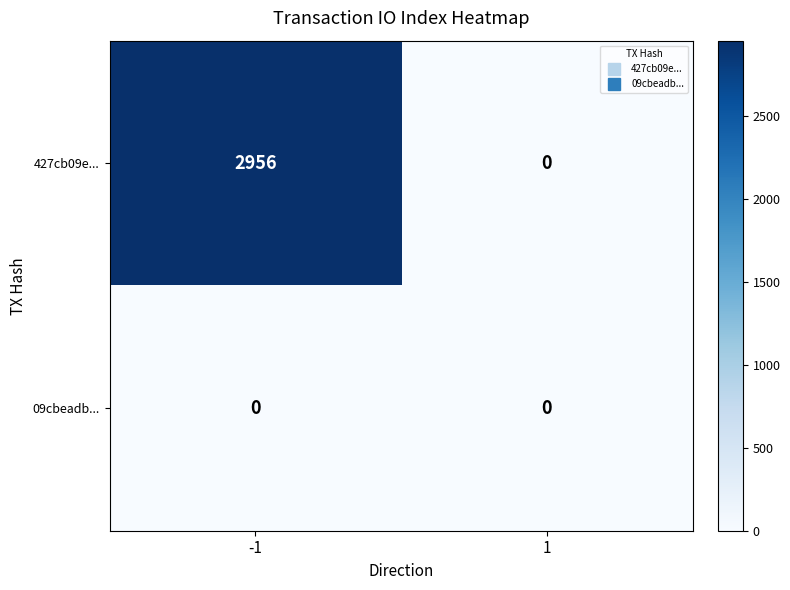

Rank the series by their average value, from highest to lowest.

427cb09e..., 09cbeadb...